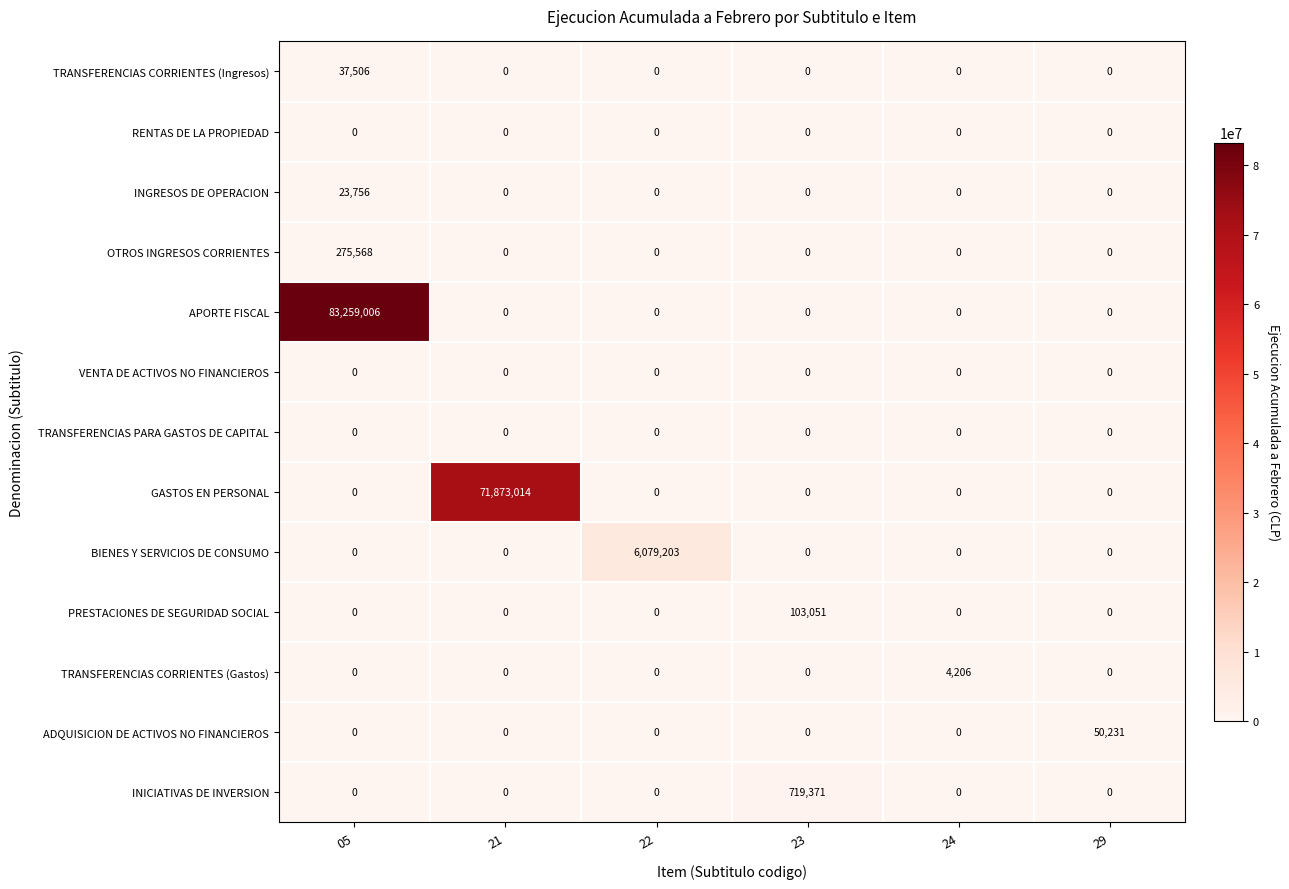

Which series has the widest spread of values?

APORTE FISCAL